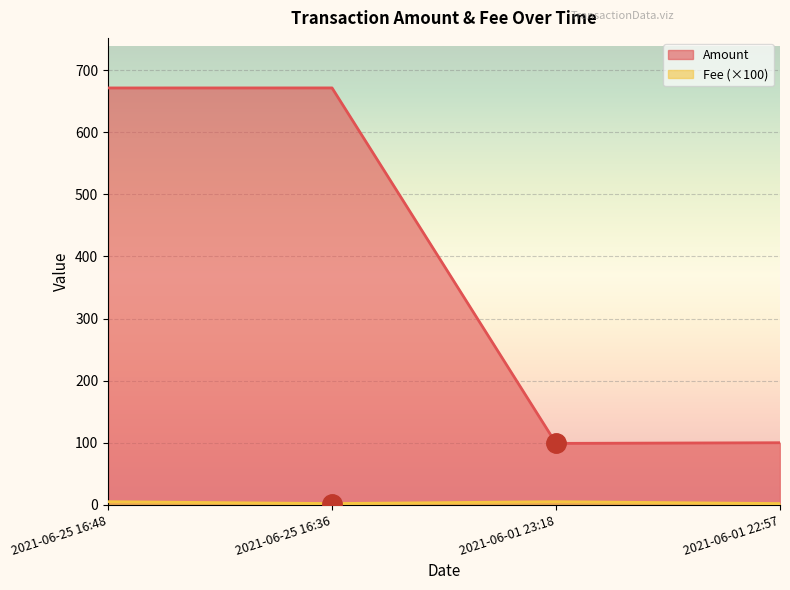

Read the Fee value at 2021-06-25 16:36.

2.0